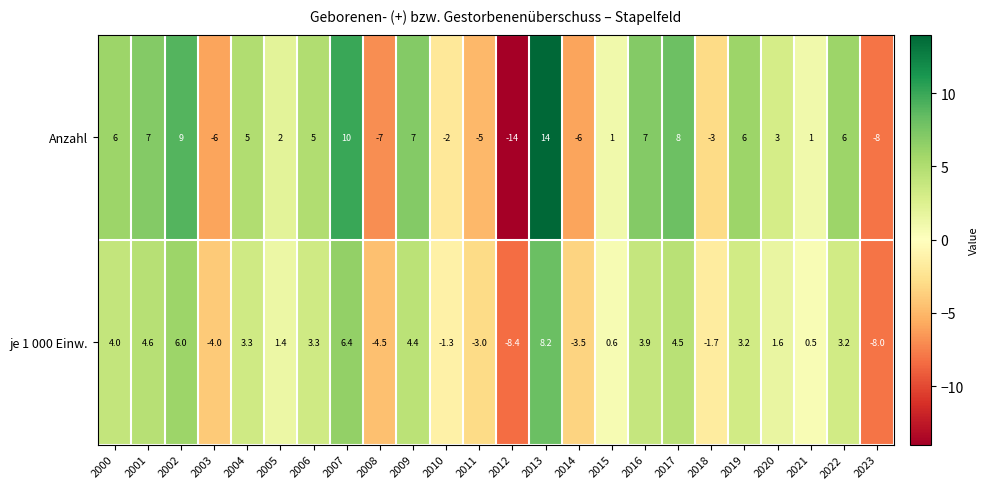

Which series has the largest total across all categories?

Anzahl